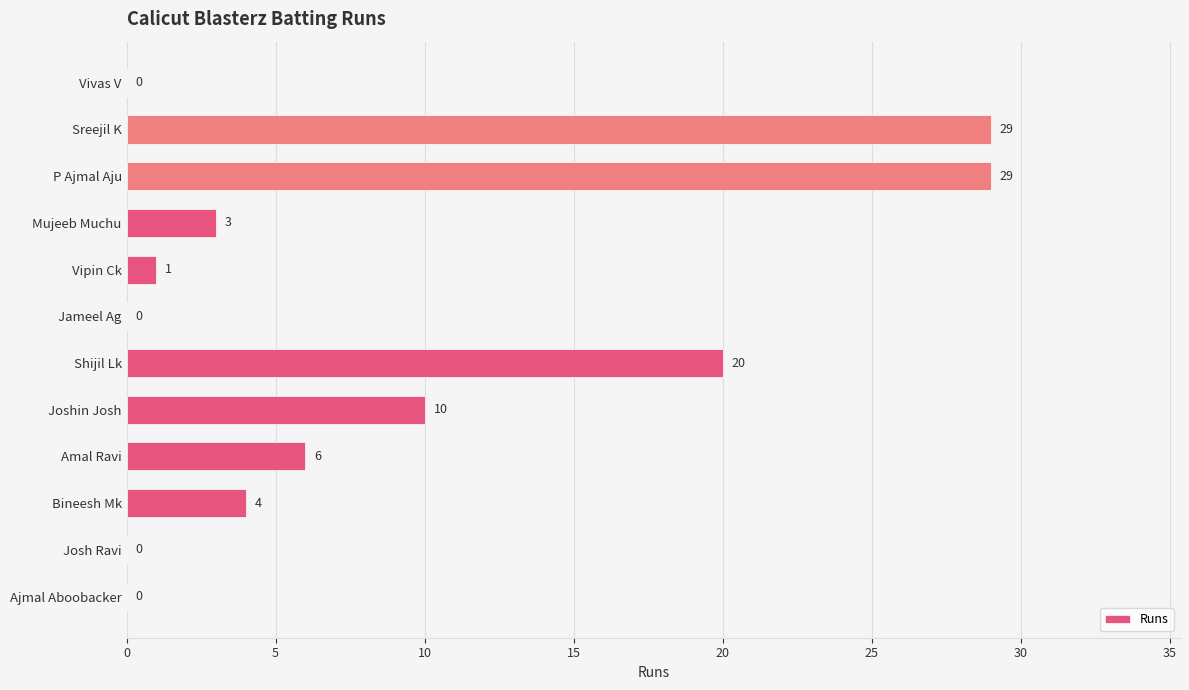

At which label is the value closest to 14?

Joshin Josh